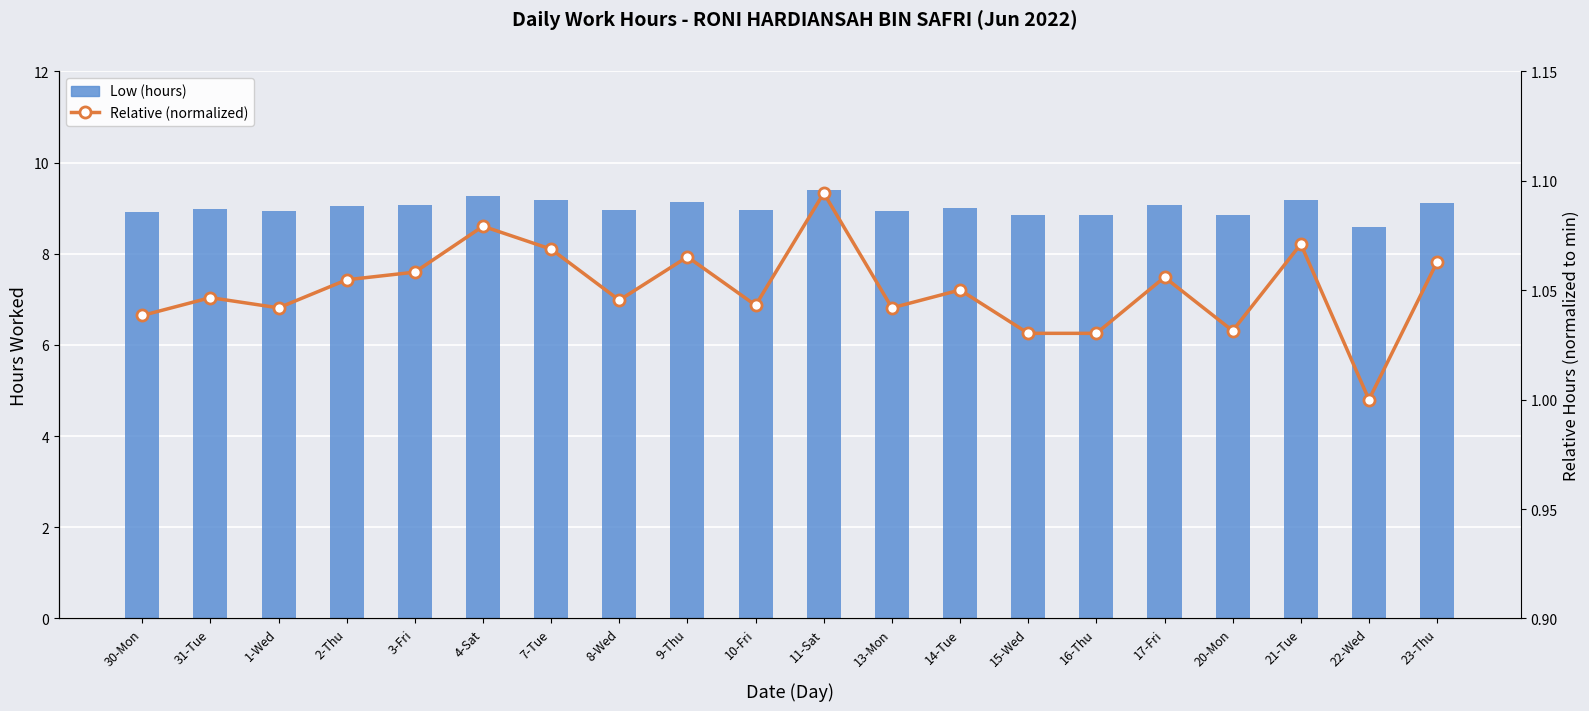

List the series in order of their overall mean, lowest first.

Relative (normalized), Low (hours)